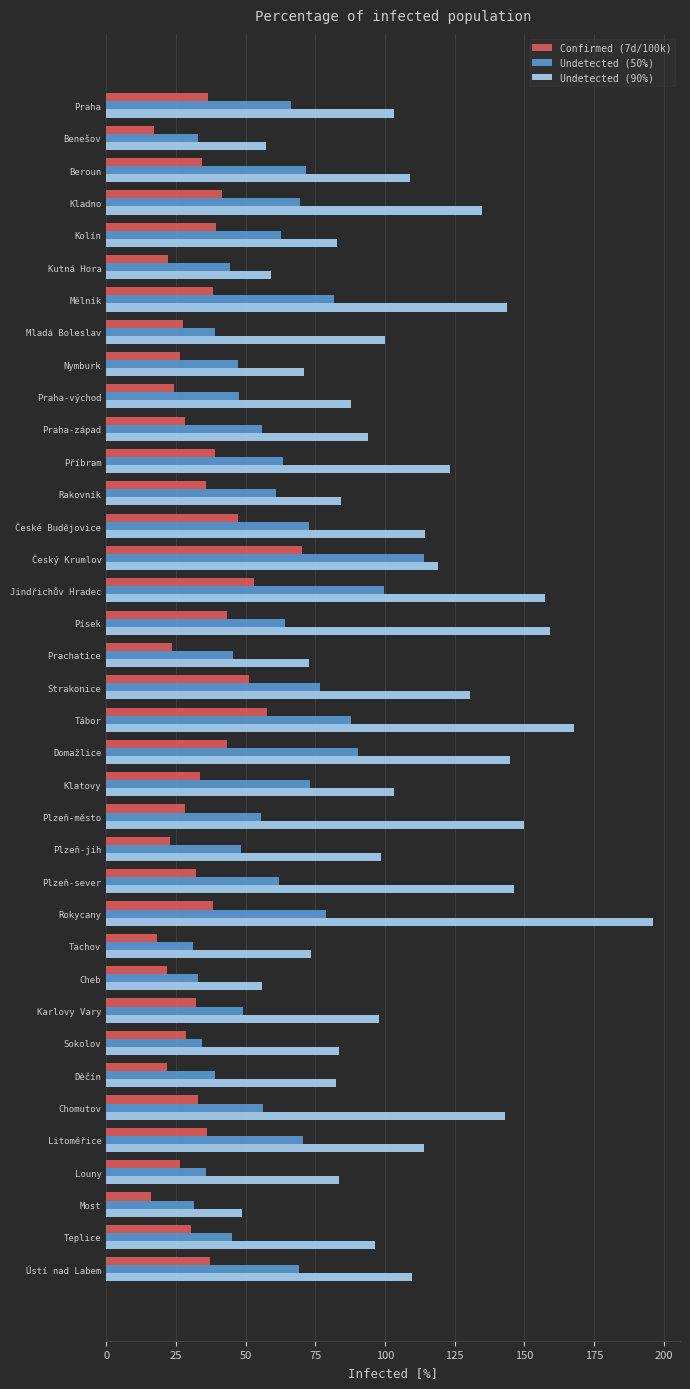

What is the total value across all series at Ústí nad Labem?

215.8